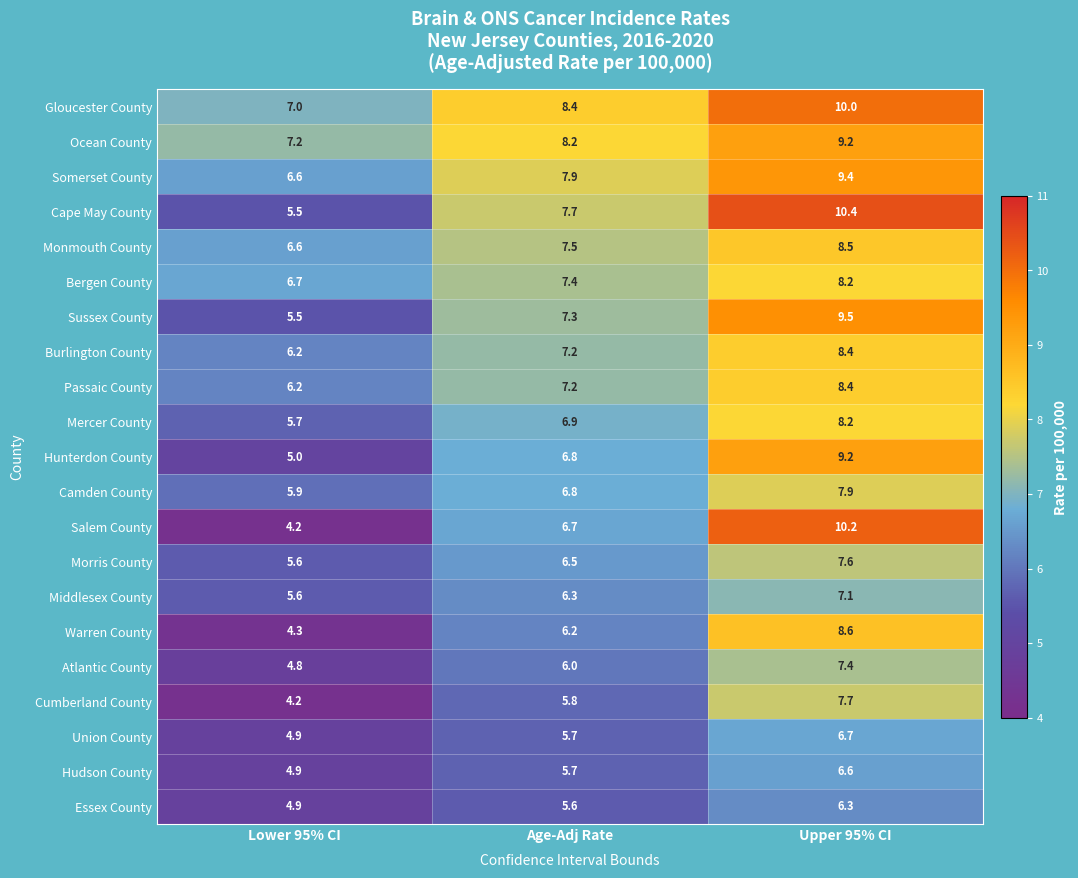

What is the average value of the Atlantic County series?

6.1